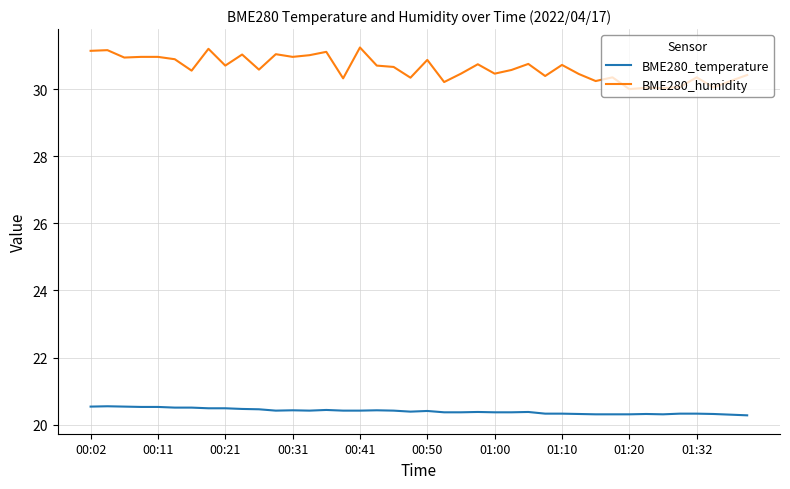

Which series has the largest total across all categories?

BME280_humidity